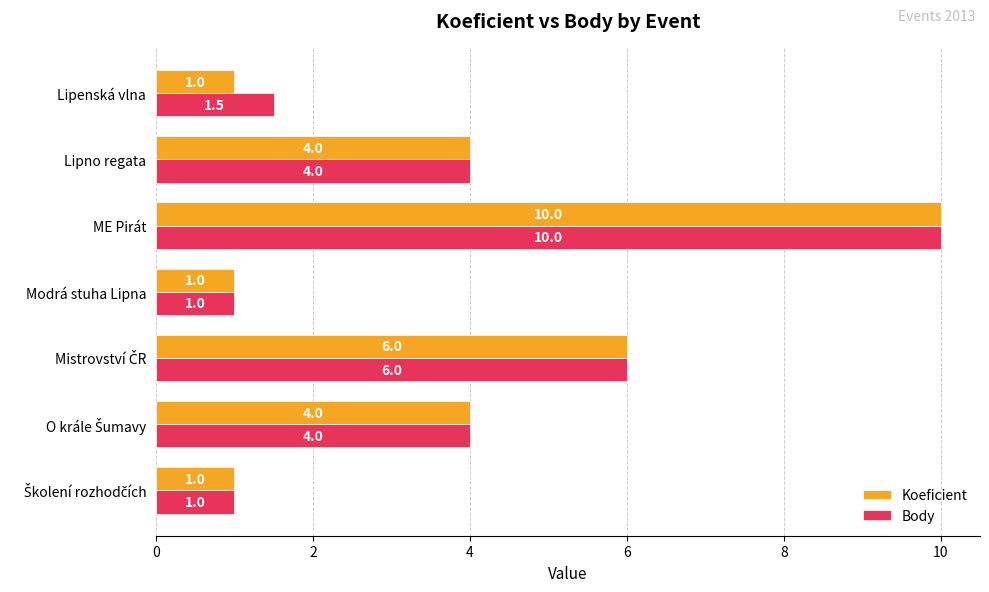

The Koeficient series shows 1.0 at Modrá stuha Lipna. True or false?

True